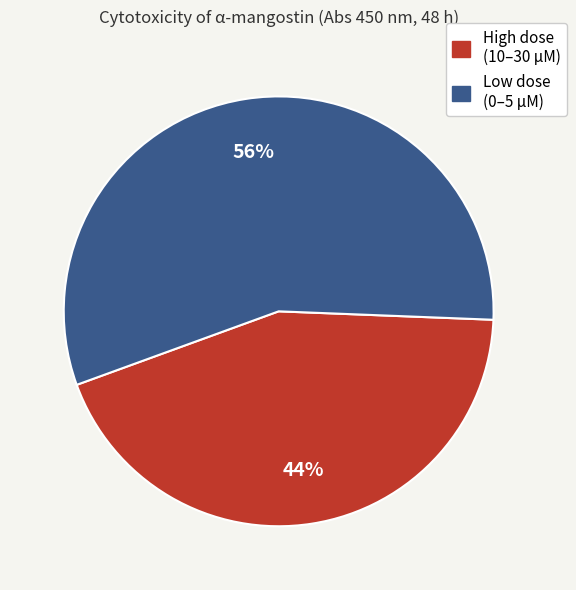

Which slice is the largest?

Low dose (0–5 µM)